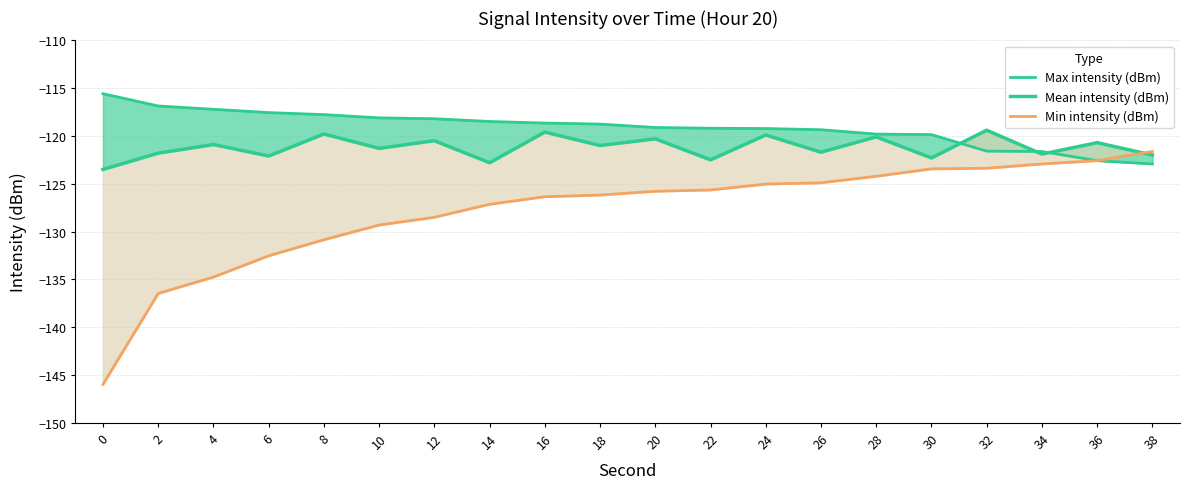

The value of Max intensity (dBm) at 20 is -168.0. True or false?

False